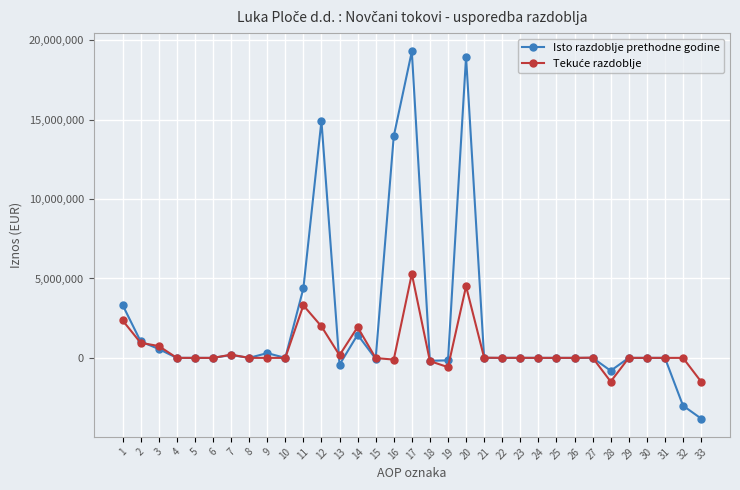

What is the smallest value displayed?

-3819886